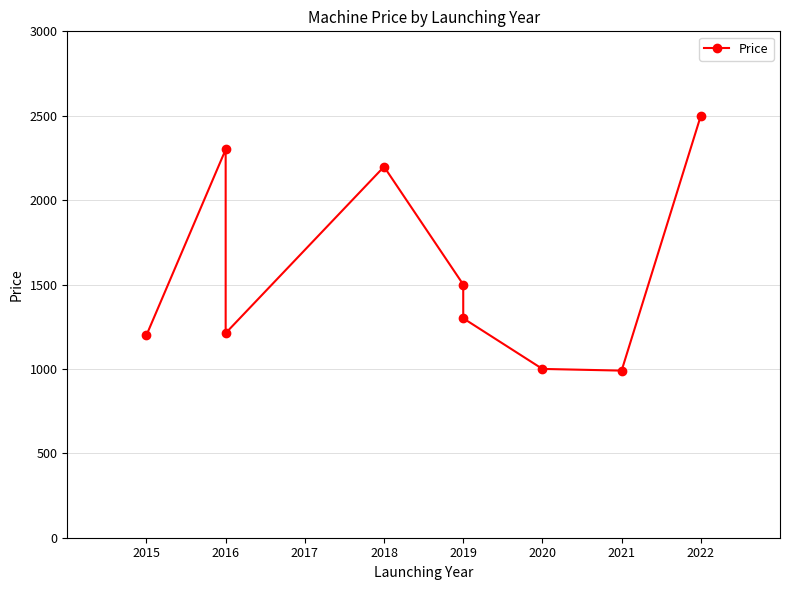

Where is the first local maximum?

2016